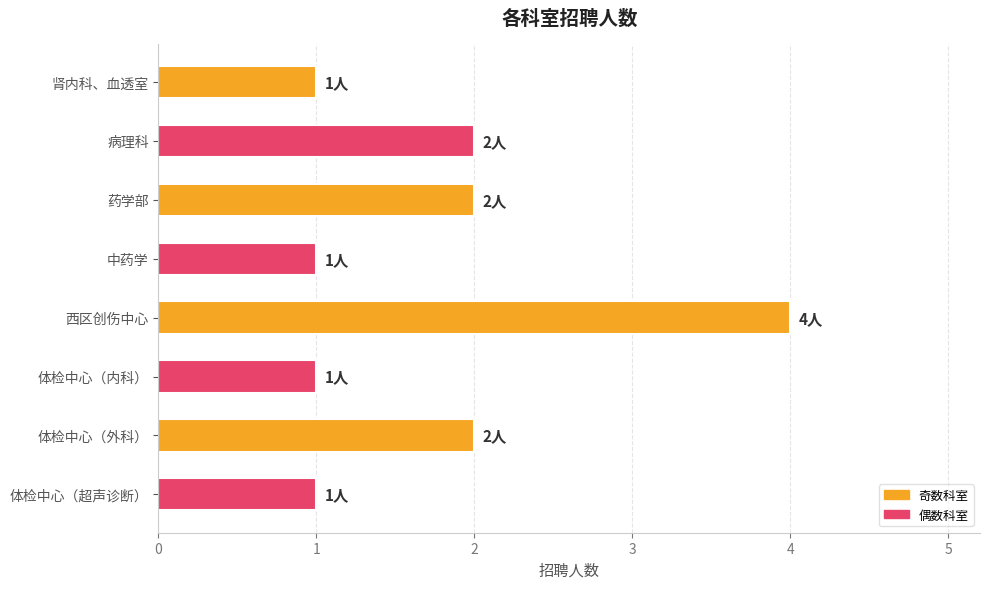

True or false: the data shows 4 at 体检中心（外科）.

False